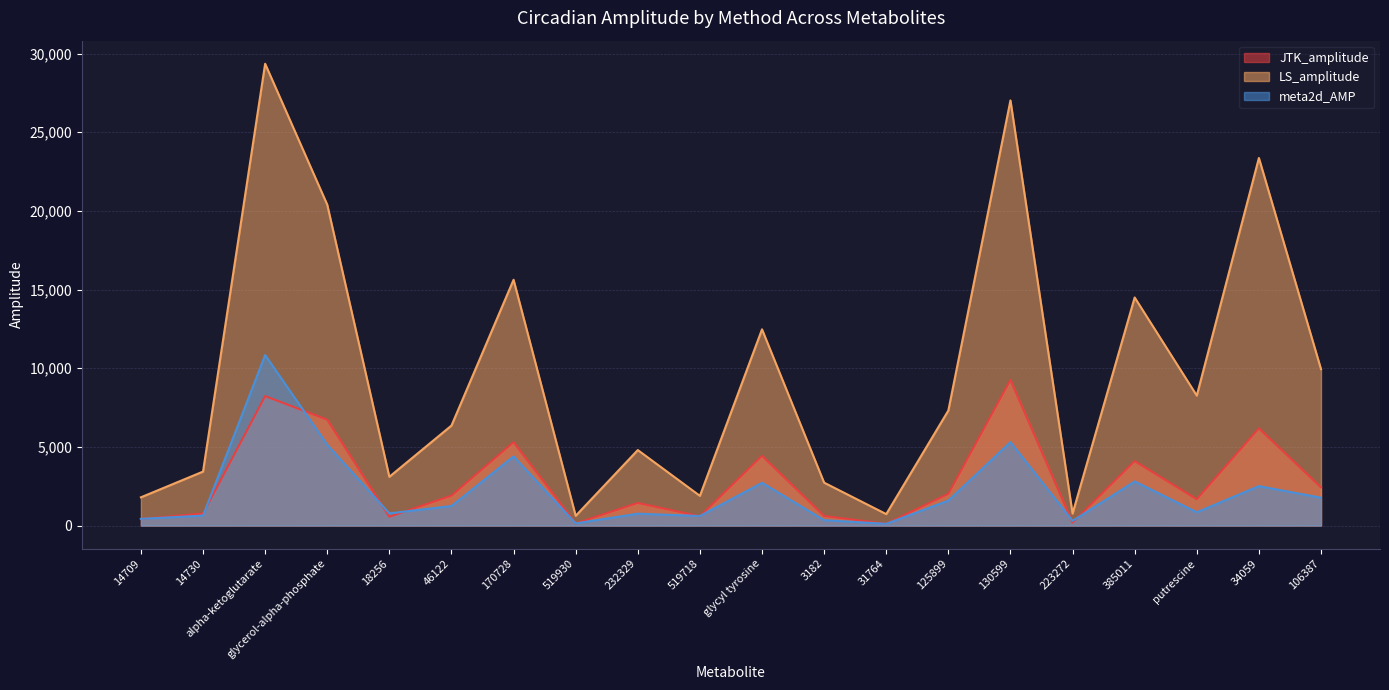

How many lines are shown in the chart?

3